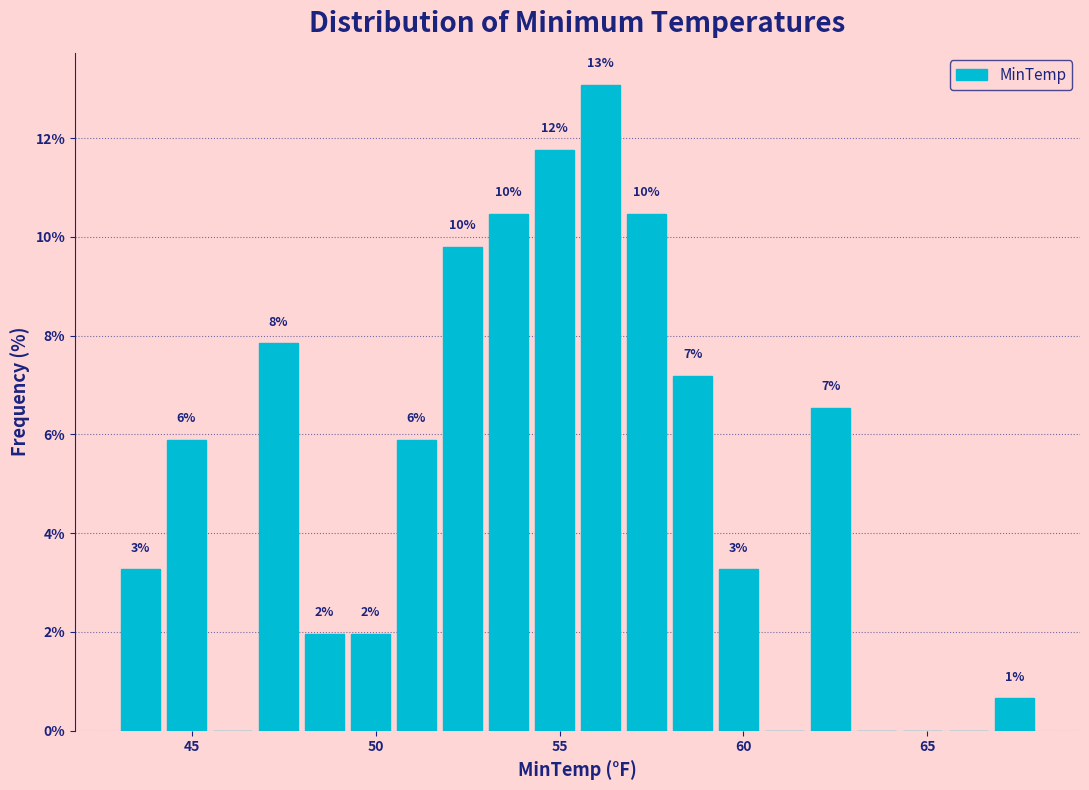

Read against the x-axis, roughly where is the centre of the tallest bar?

56.0